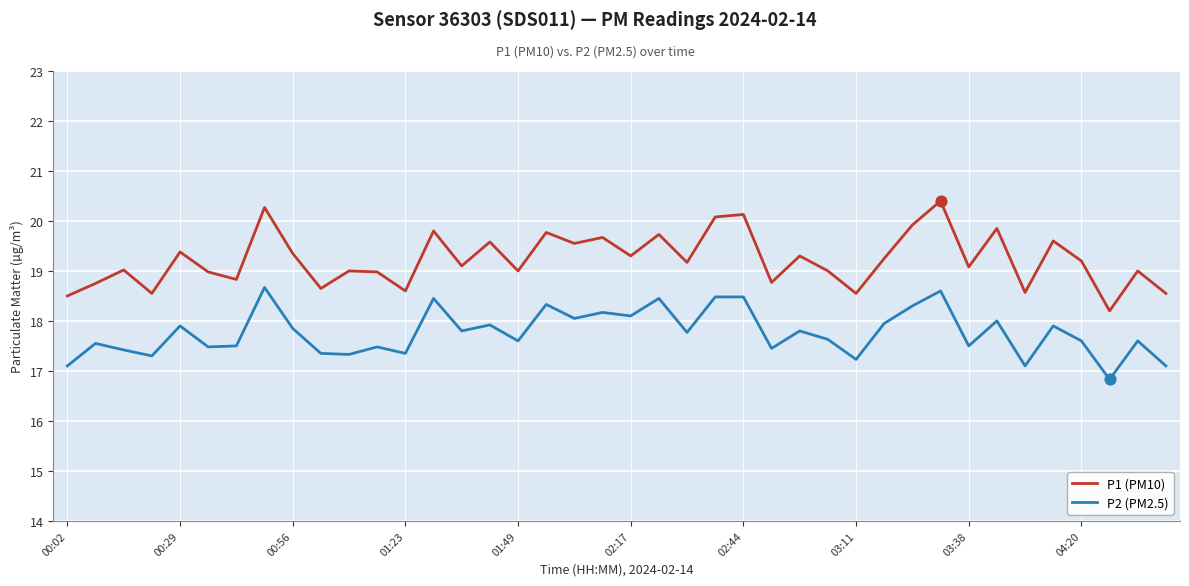

At how many categories does at least one series exceed 18?

40